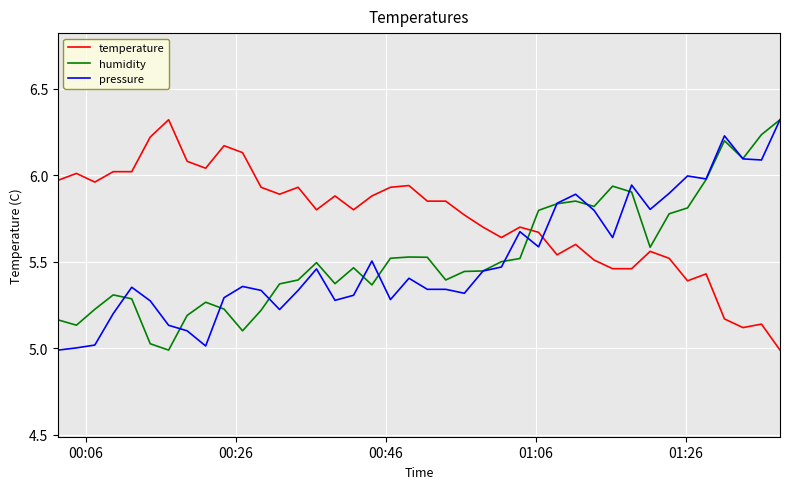

Which series has the largest total across all categories?

temperature